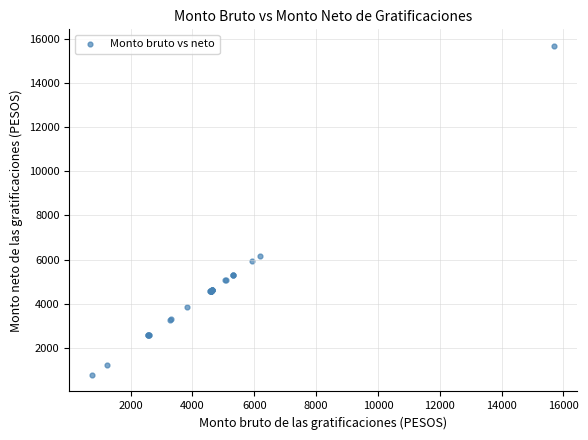

What Y value in the scatter plot is closest to 8230?

6181